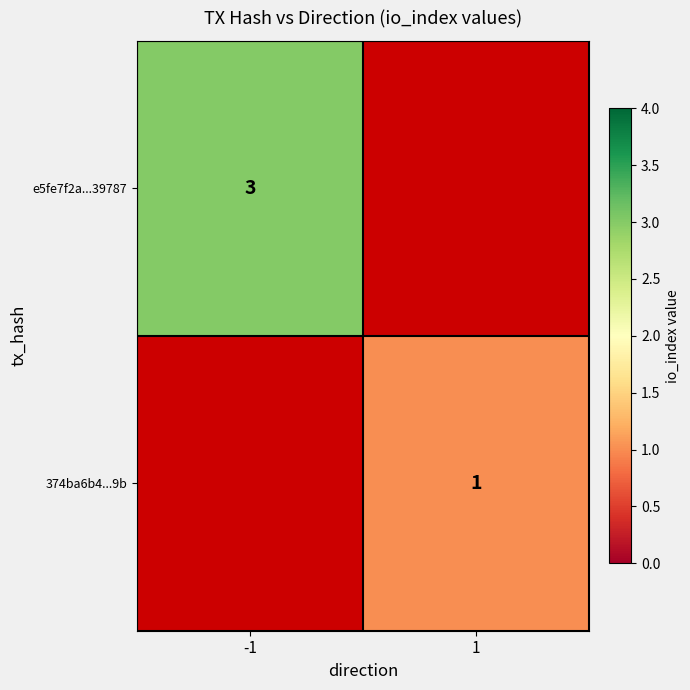

The value of e5fe7f2a...39787 at -1 is 4.1. True or false?

False